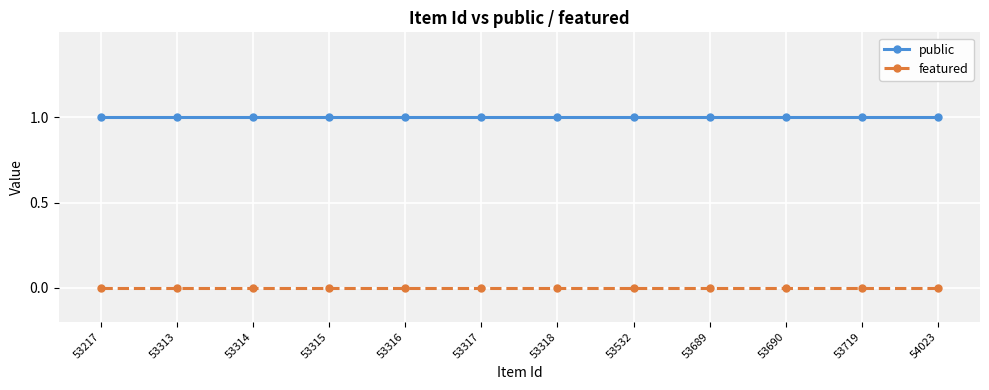

Reading left to right, what are all the values shown in this chart?

public: 53217=1	53313=1	53314=1	53315=1	53316=1	53317=1	53318=1	53532=1	53689=1	53690=1	53719=1	54023=1
featured: 53217=0	53313=0	53314=0	53315=0	53316=0	53317=0	53318=0	53532=0	53689=0	53690=0	53719=0	54023=0